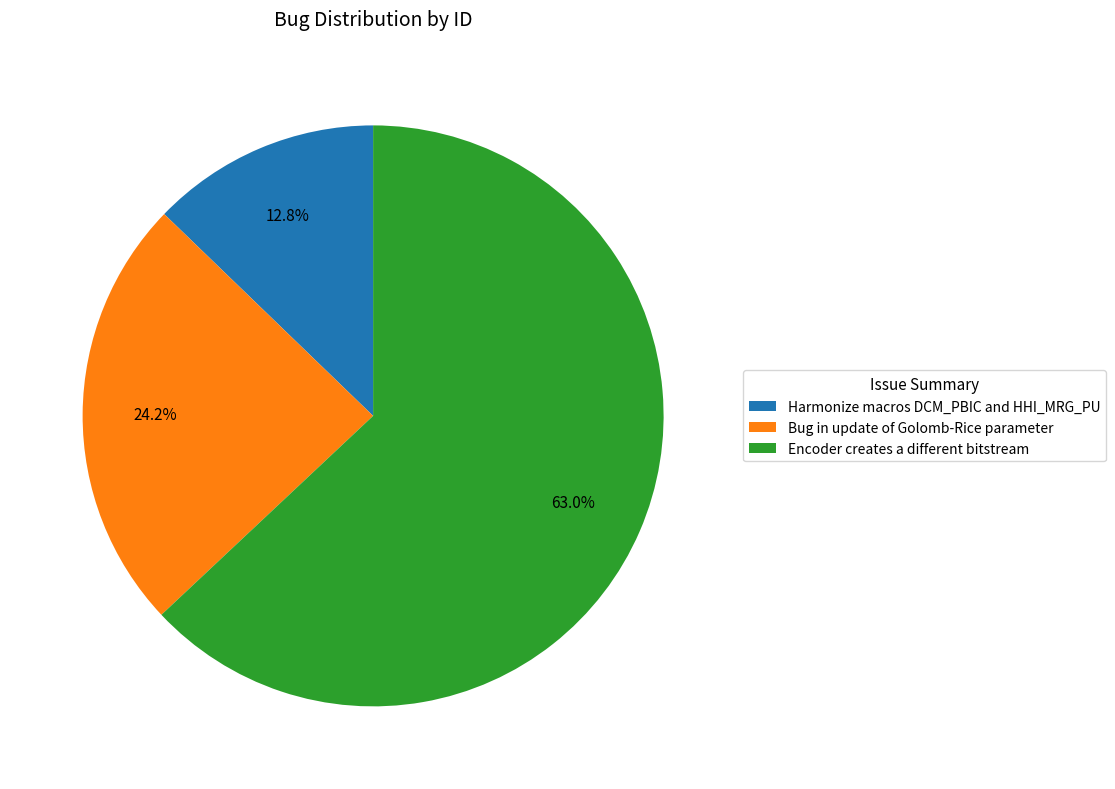

What portion of the pie excludes Encoder creates a different bitstream?

37.0%